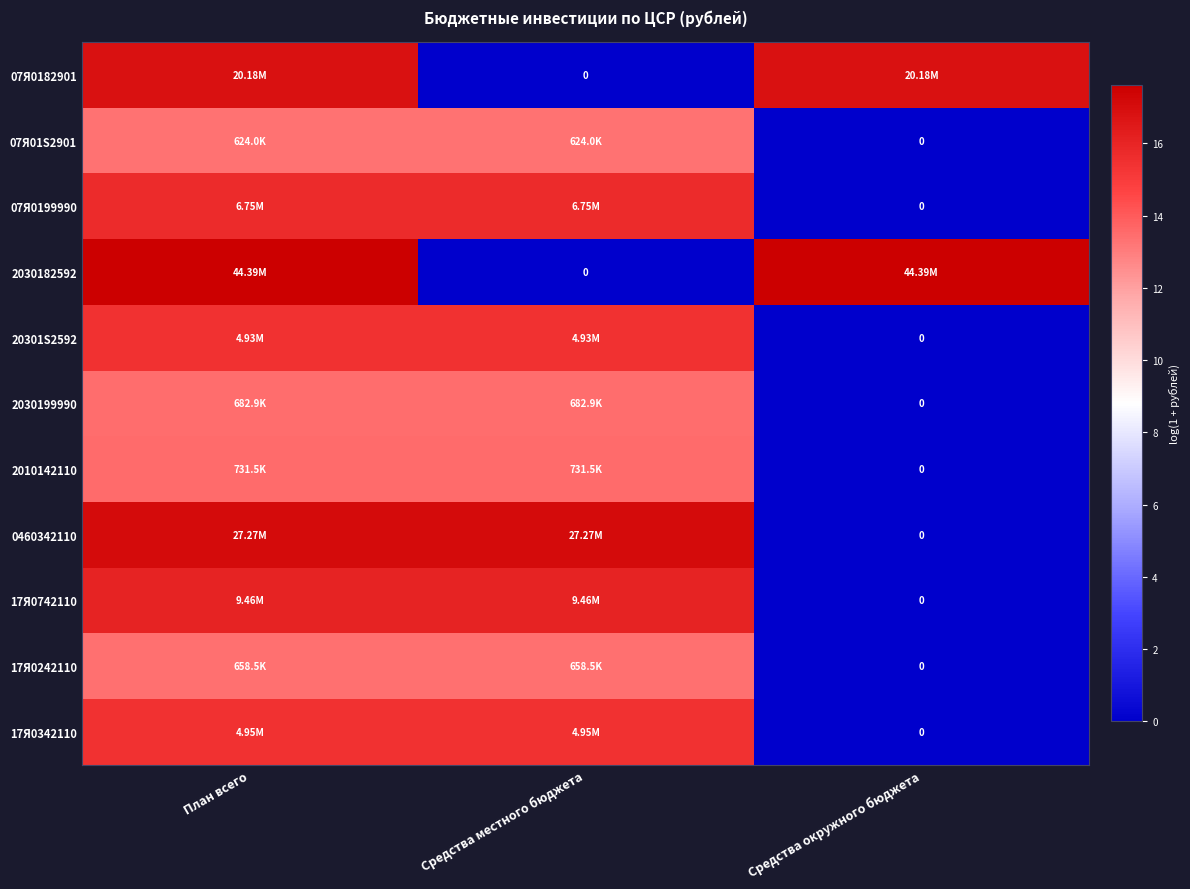

What is the total value across all series at Средства окружного бюджета?

34.4